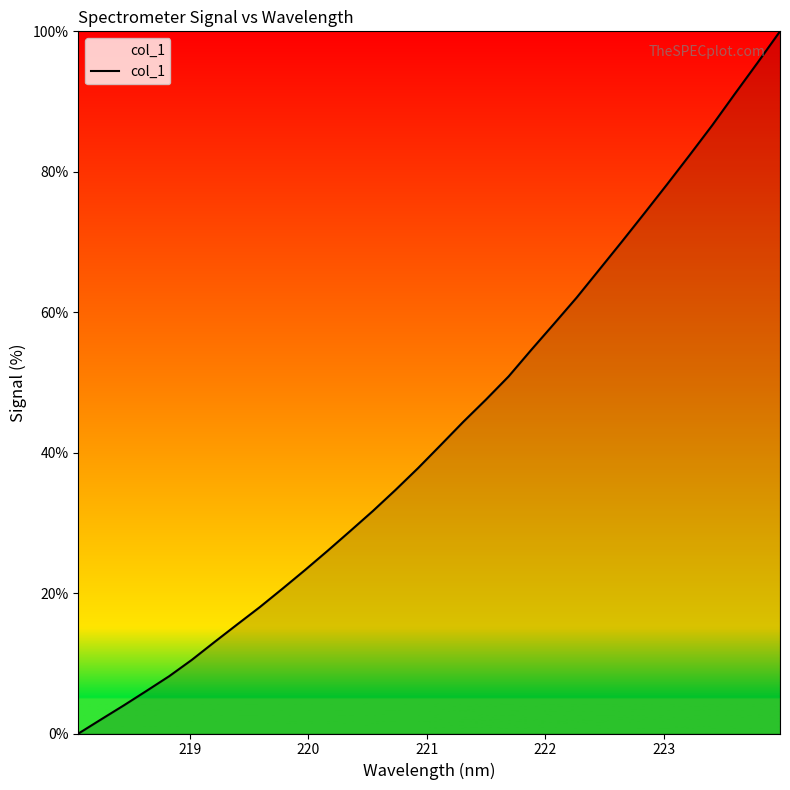

How many lines are shown in the chart?

1